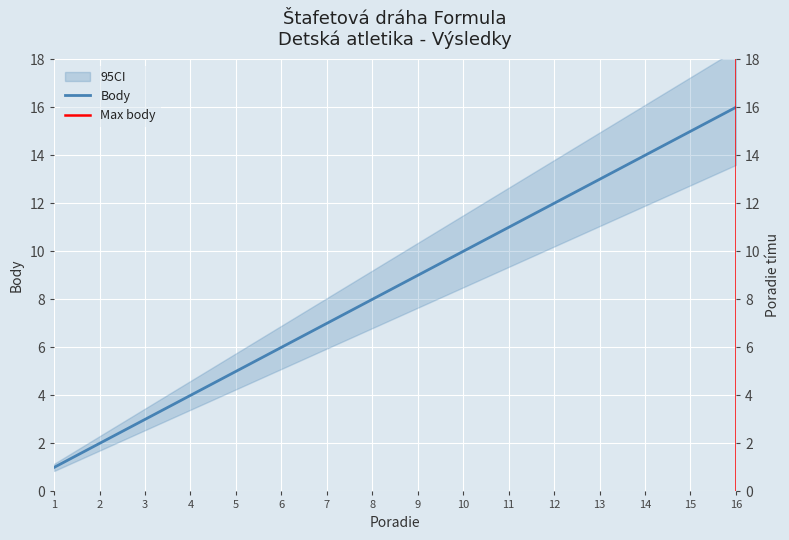

Reading right to left, transcribe all the data shown in this chart.

16=16	15=15	14=14	13=13	12=12	11=11	10=10	9=9	8=8	7=7	6=6	5=5	4=4	3=3	2=2	1=1